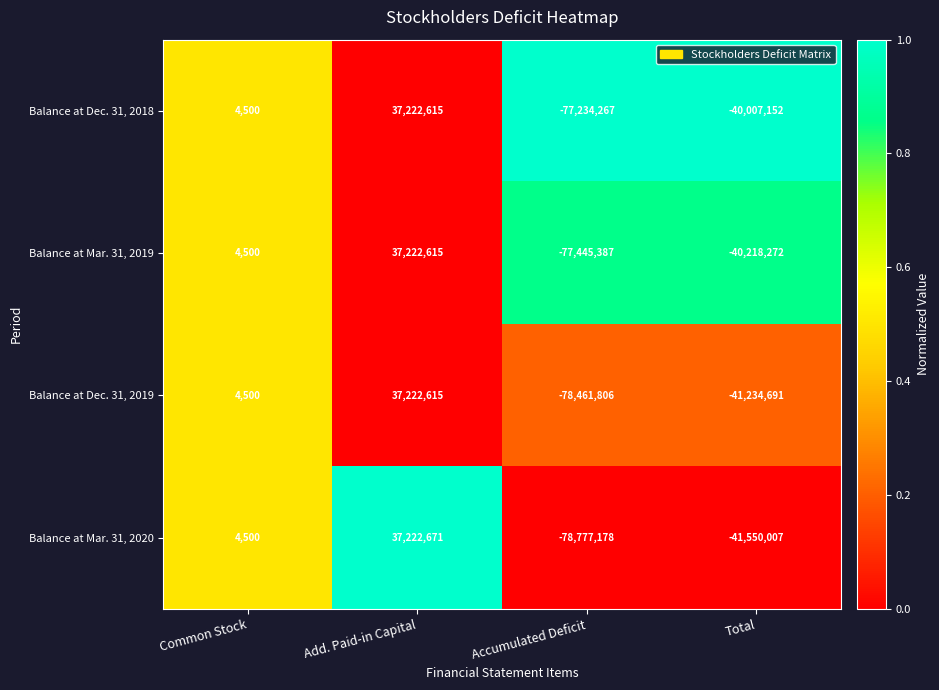

At which category is the sum across all series the highest?

Add. Paid-in Capital